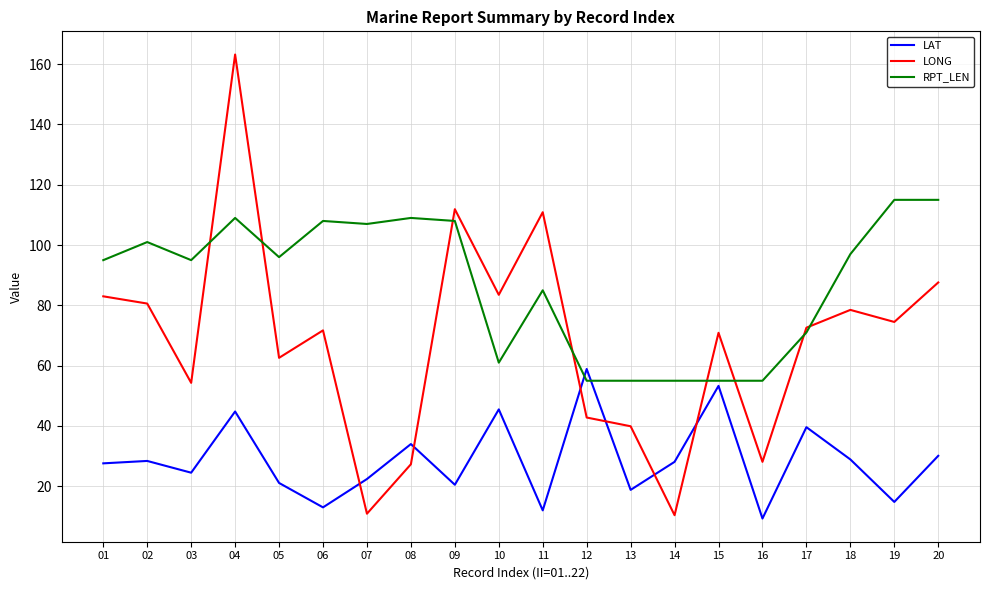

Which series has the largest total across all categories?

RPT_LEN